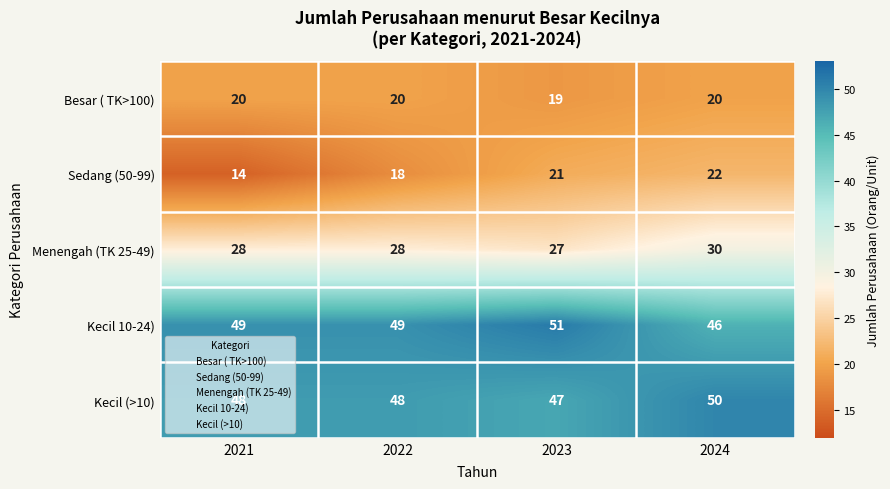

At which label does Menengah (TK 25-49) reach its peak?

2024